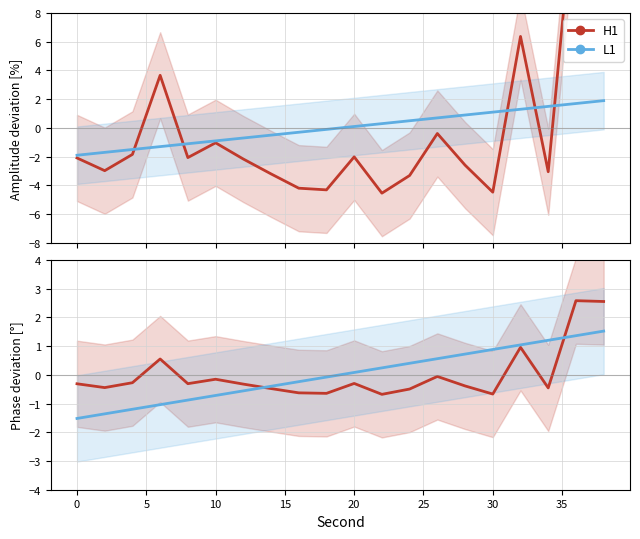

How many lines are shown in the chart?

2